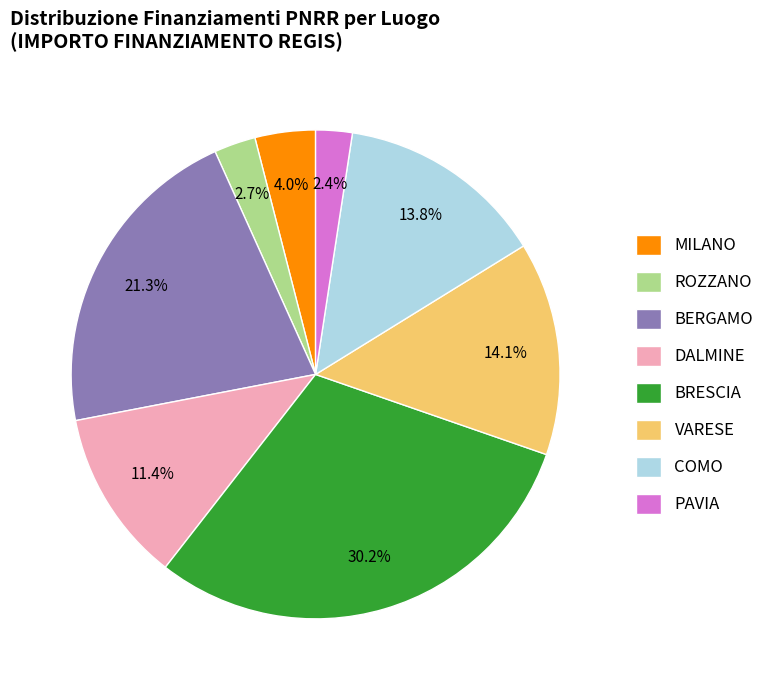

What percentage is NOT represented by BRESCIA?

69.8%